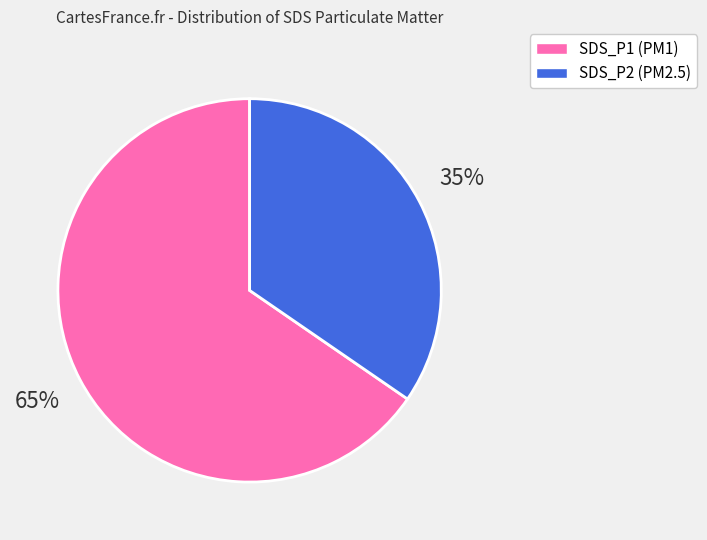

Rank the categories by value from highest to lowest.

SDS_P1, SDS_P2